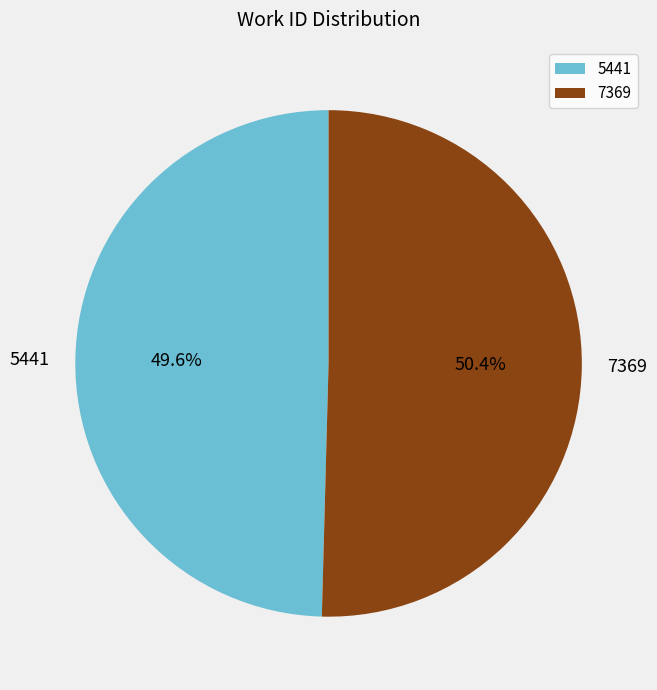

To the nearest percent, what percentage of the pie is 7369?

50%